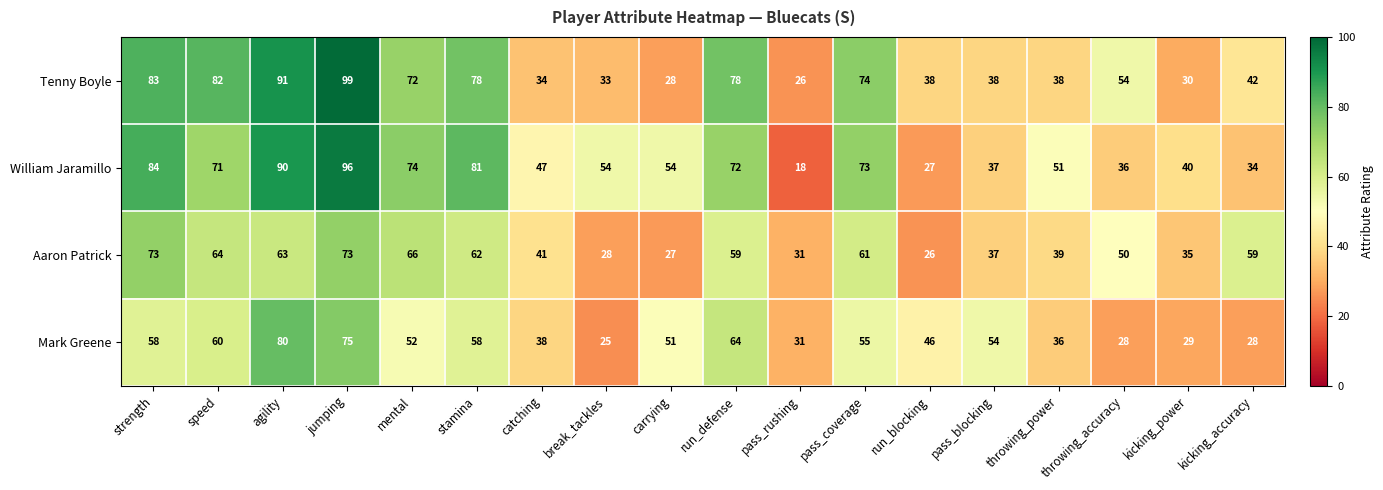

Which series has the largest total across all categories?

William Jaramillo